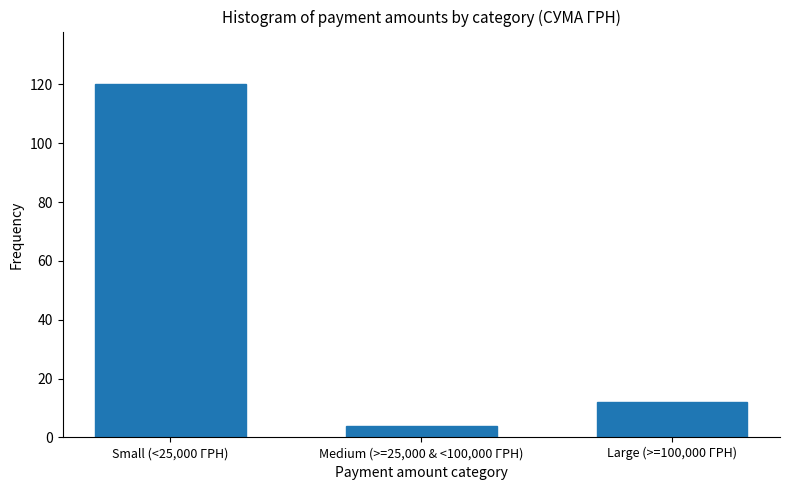

Reading right to left, what are all the values shown in this chart?

Large (>=100,000 ГРН)=12	Medium (>=25,000 & <100,000 ГРН)=4	Small (<25,000 ГРН)=120